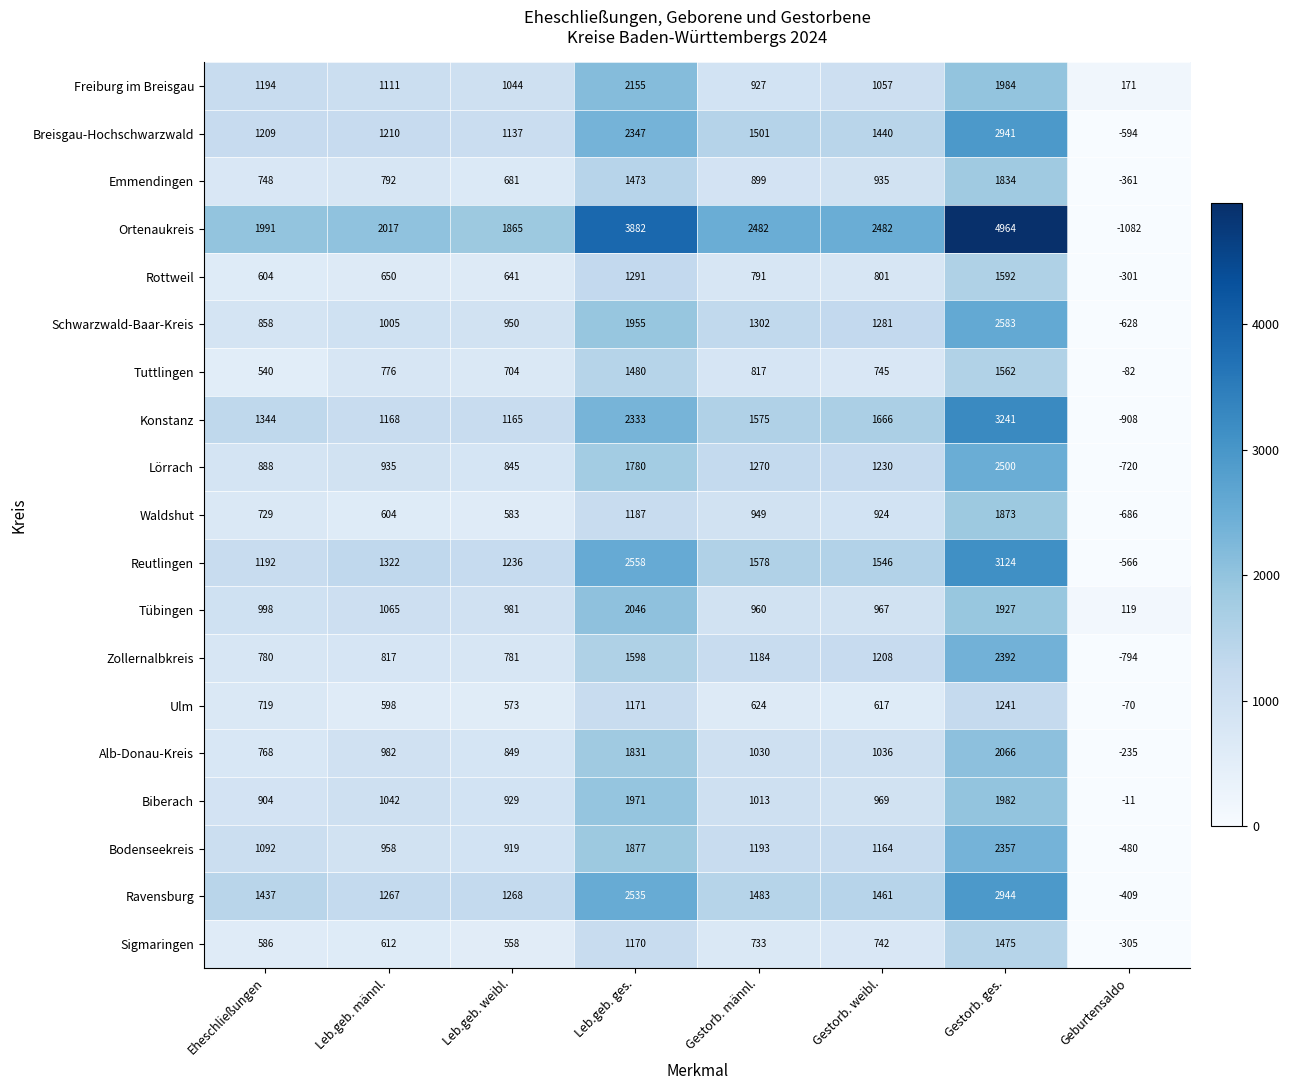

How many data points in Alb-Donau-Kreis are less than 1030?

4